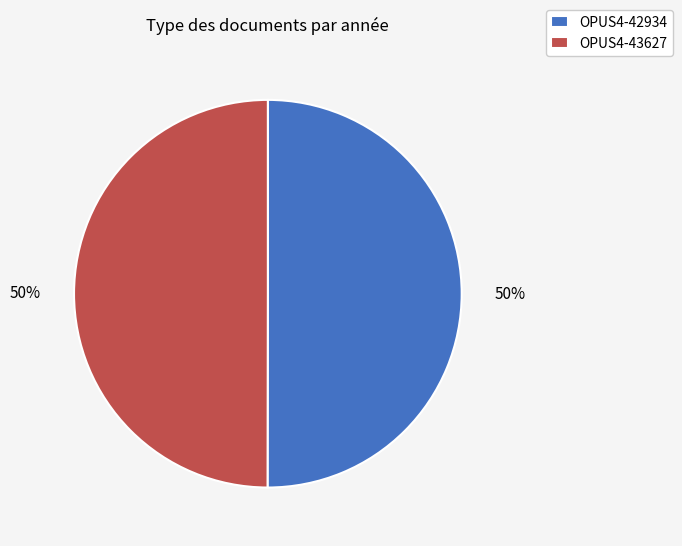

Is the sum of OPUS4-42934 and OPUS4-43627 greater than half?

Yes